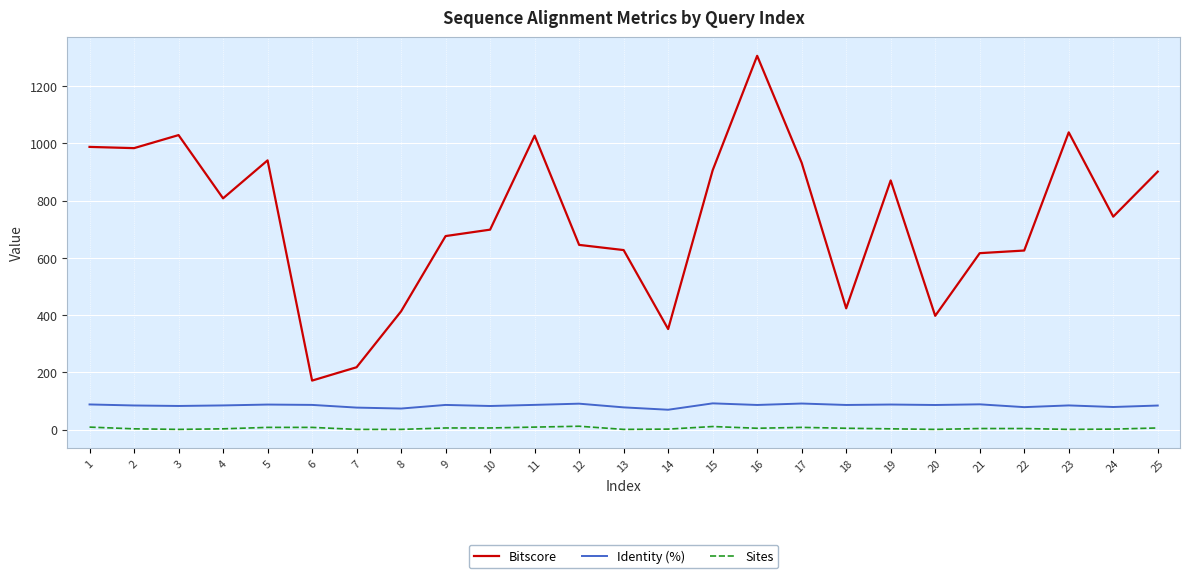

At which category is the sum across all series the highest?

16